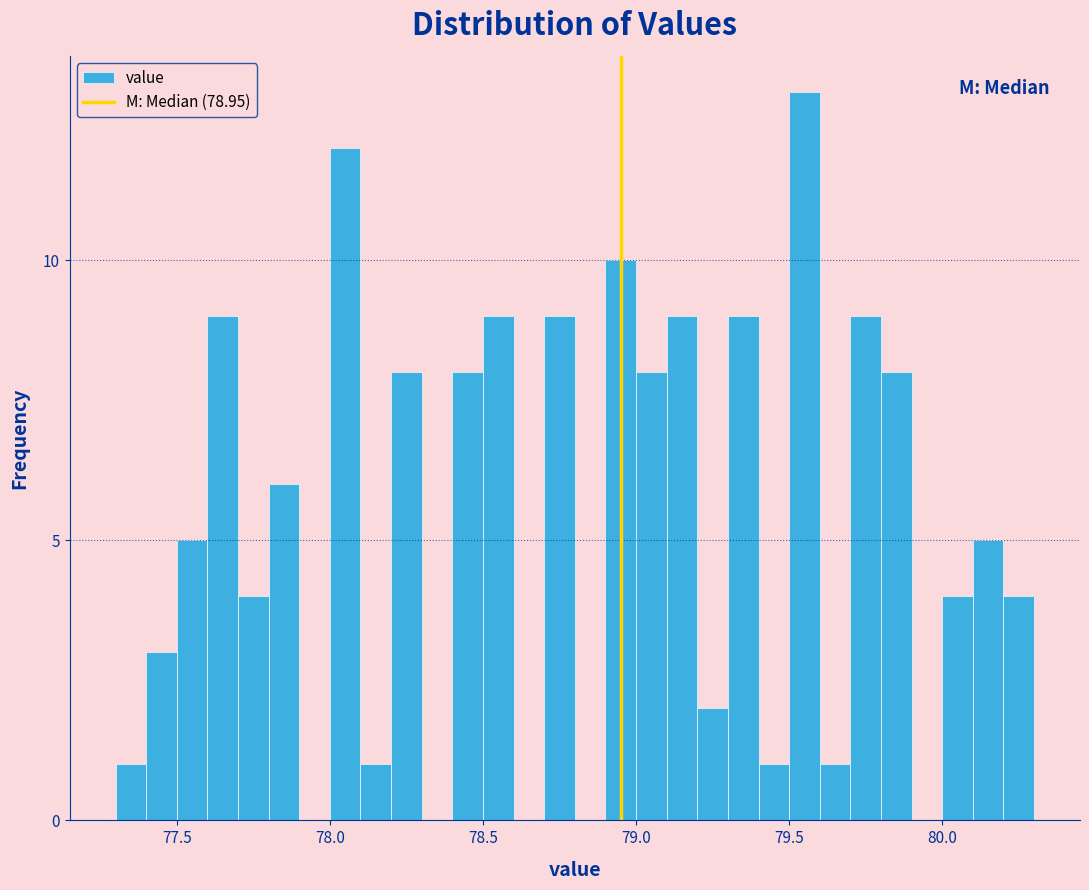

Read against the x-axis, roughly where is the centre of the tallest bar?

79.55